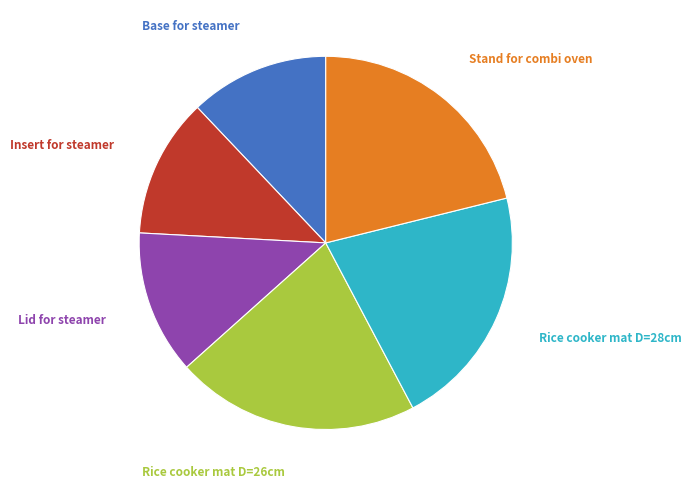

Is there any slice that represents more than half of the pie?

No